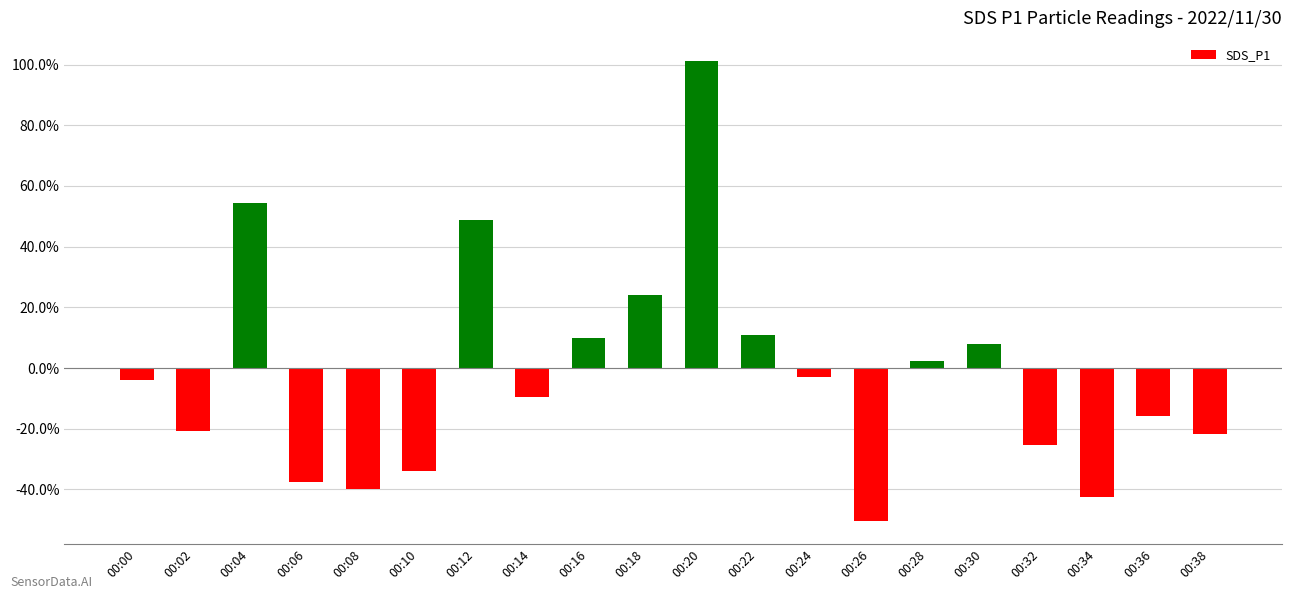

Where is the data nearest to the value 25?

00:18